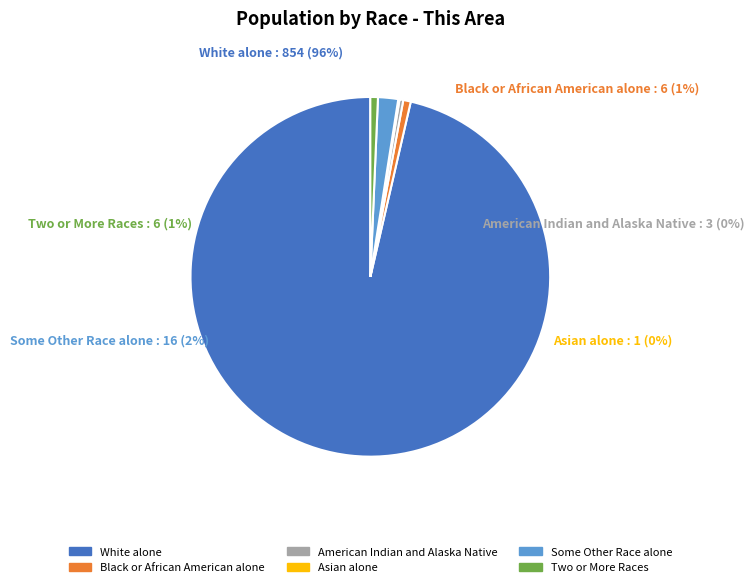

Between White alone and Two or More Races, which is larger?

White alone